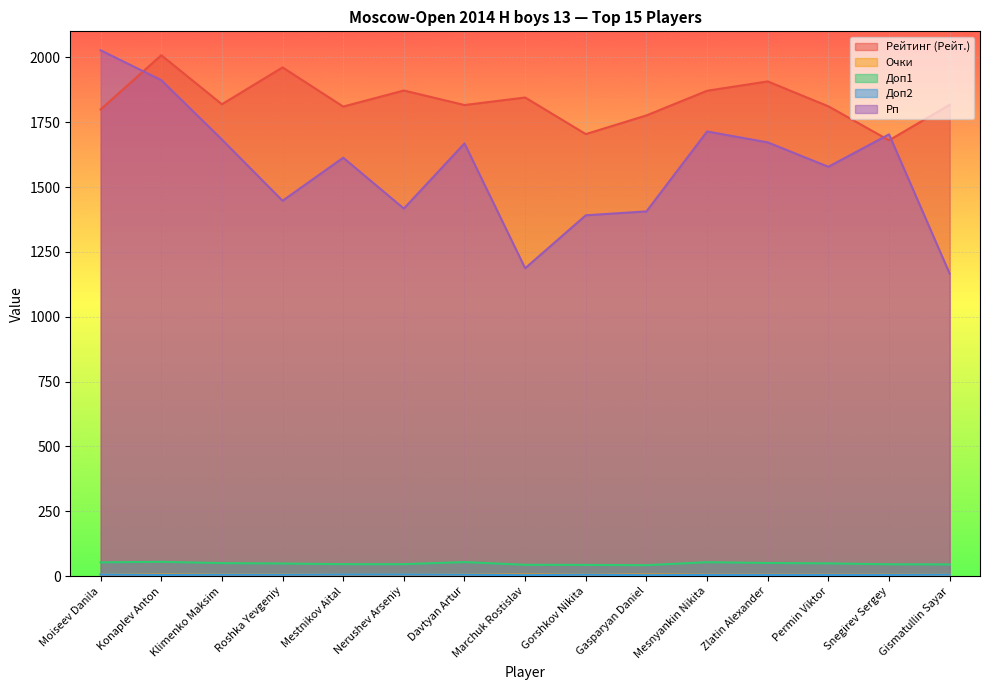

Which series has the widest spread of values?

Рп